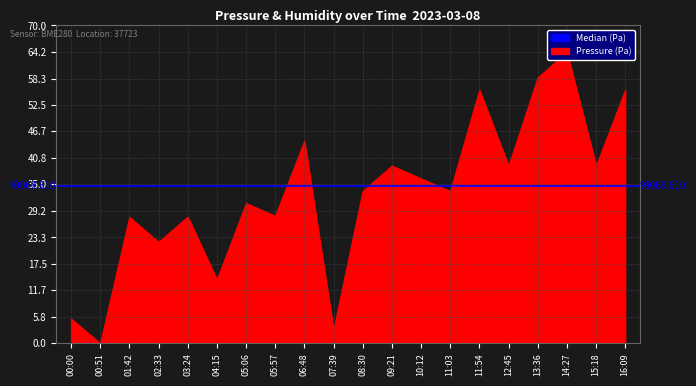

What is the average value of the Pressure (Pa) series?

99069.1